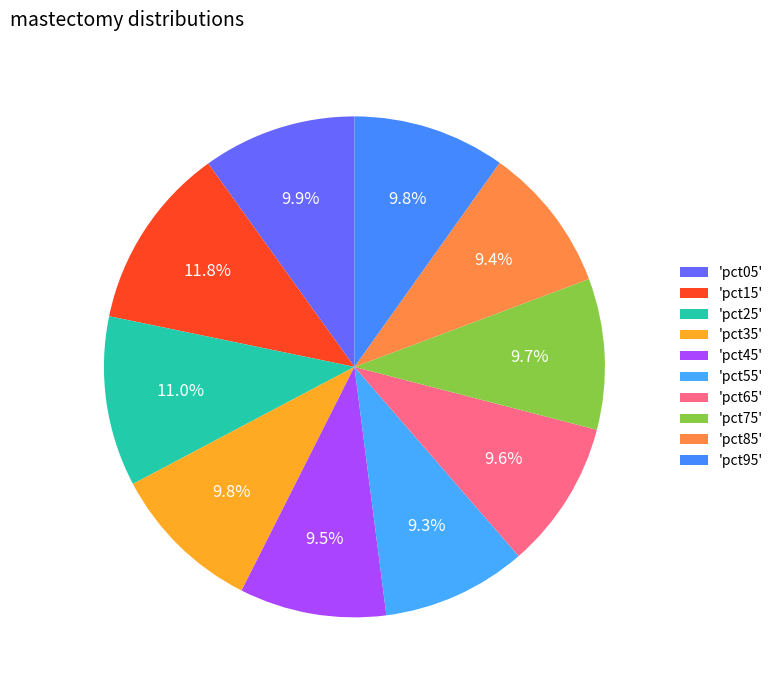

How many segments does this pie chart have?

10